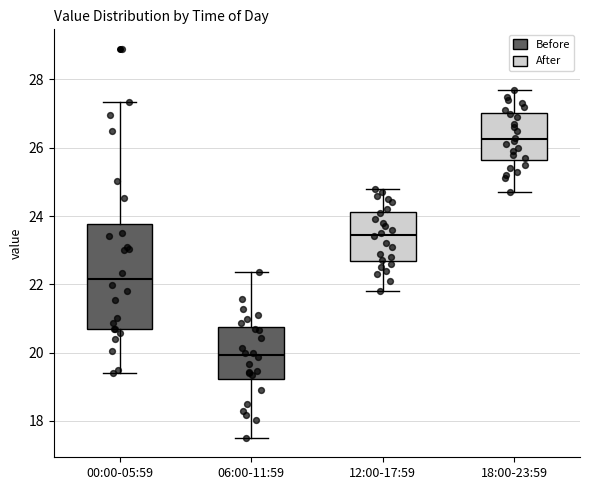

Reading left to right, read every box against the y-axis: the position of its median line, the range the box covers, and the ends of its whiskers. The values are not printed on the chart, so give them approximately, as read against the axis.

00:00-05:59: median 22.2, box 20.8 to 23.8, whiskers 19.4 to 27.4
06:00-11:59: median 20.0, box 19.2 to 20.8, whiskers 17.6 to 22.4
12:00-17:59: median 23.4, box 22.6 to 24.2, whiskers 21.8 to 24.8
18:00-23:59: median 26.2, box 25.6 to 27.0, whiskers 24.8 to 27.8